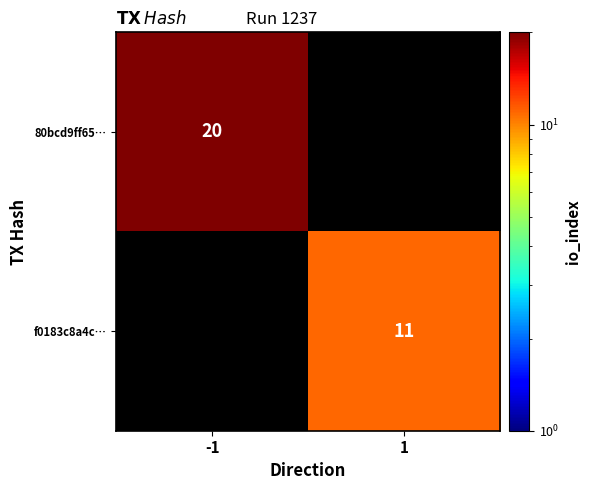

True or false: f0183c8a4c… has a value of 16 at 1.

False